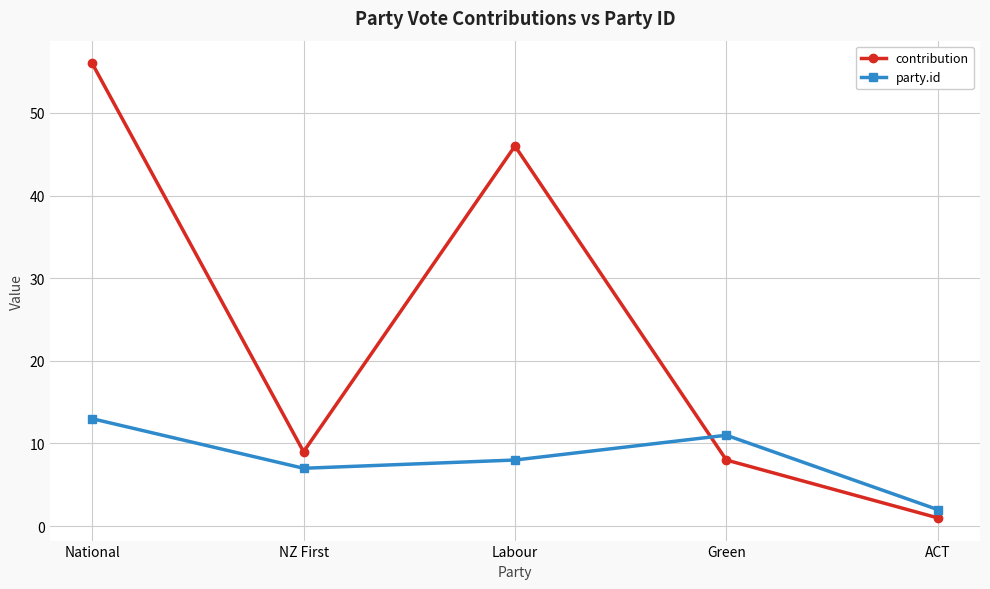

How many lines are shown in the chart?

2